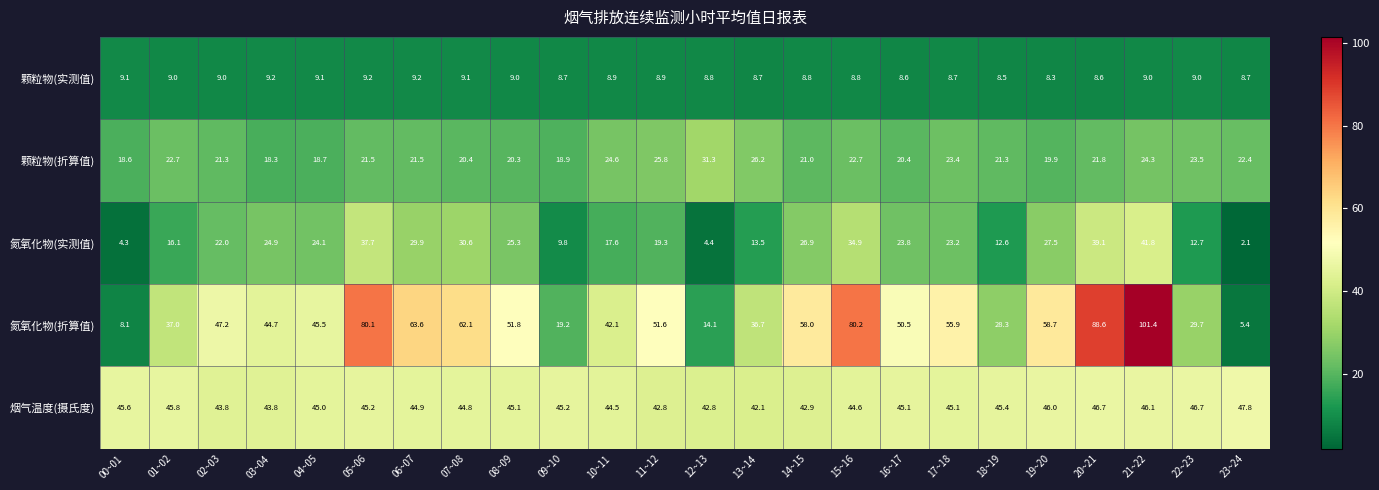

Rank the series at 03~04 from lowest to highest value.

颗粒物(实测值), 颗粒物(折算值), 氮氧化物(实测值), 烟气温度(摄氏度), 氮氧化物(折算值)